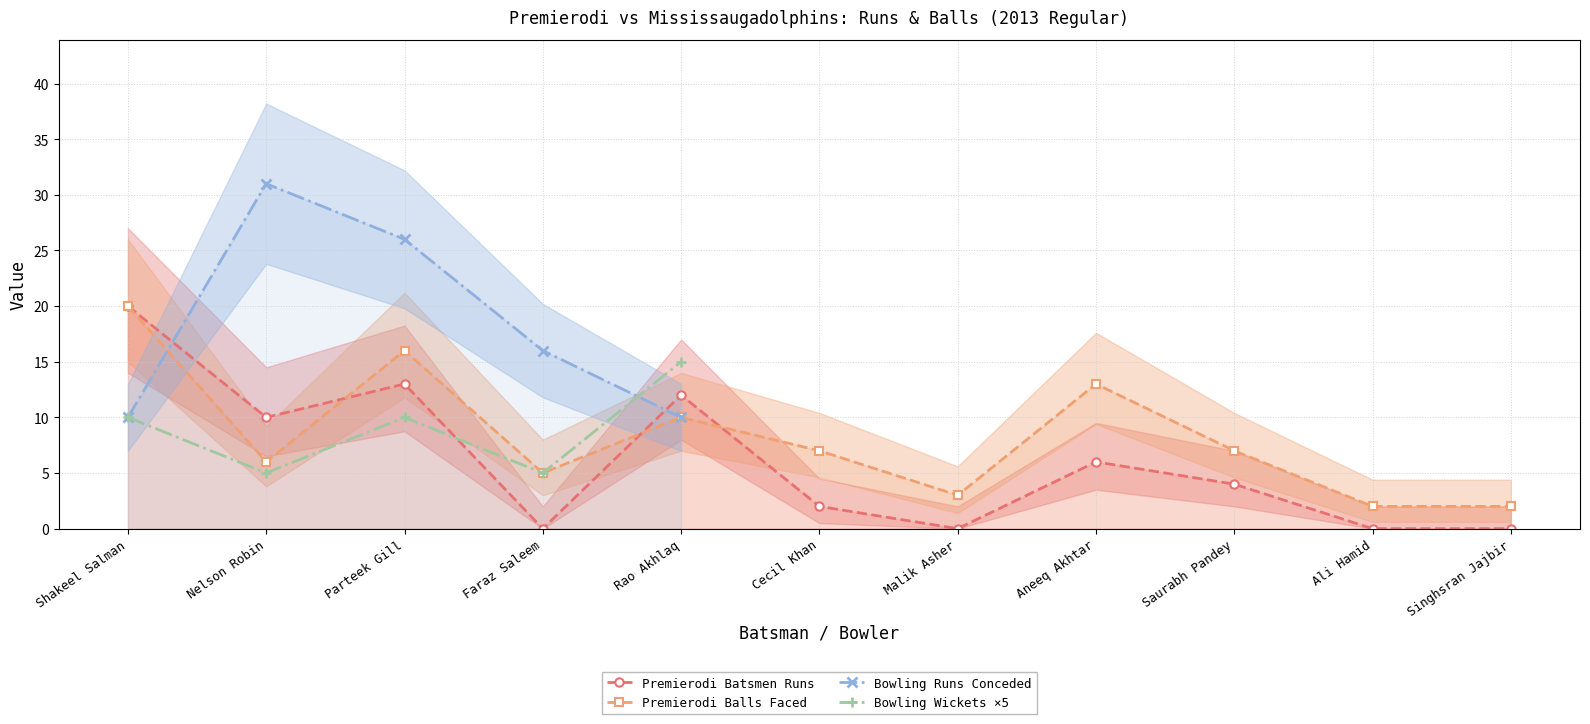

What is the value of the Premierodi Balls Faced point at the 7th from the left?

3